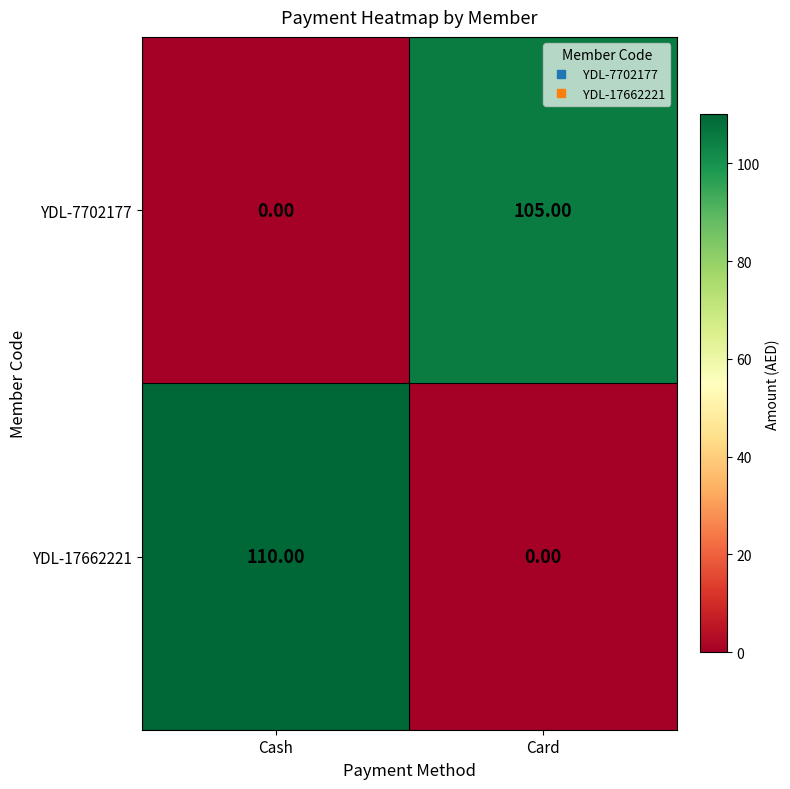

At which category is the sum across all series the highest?

Cash